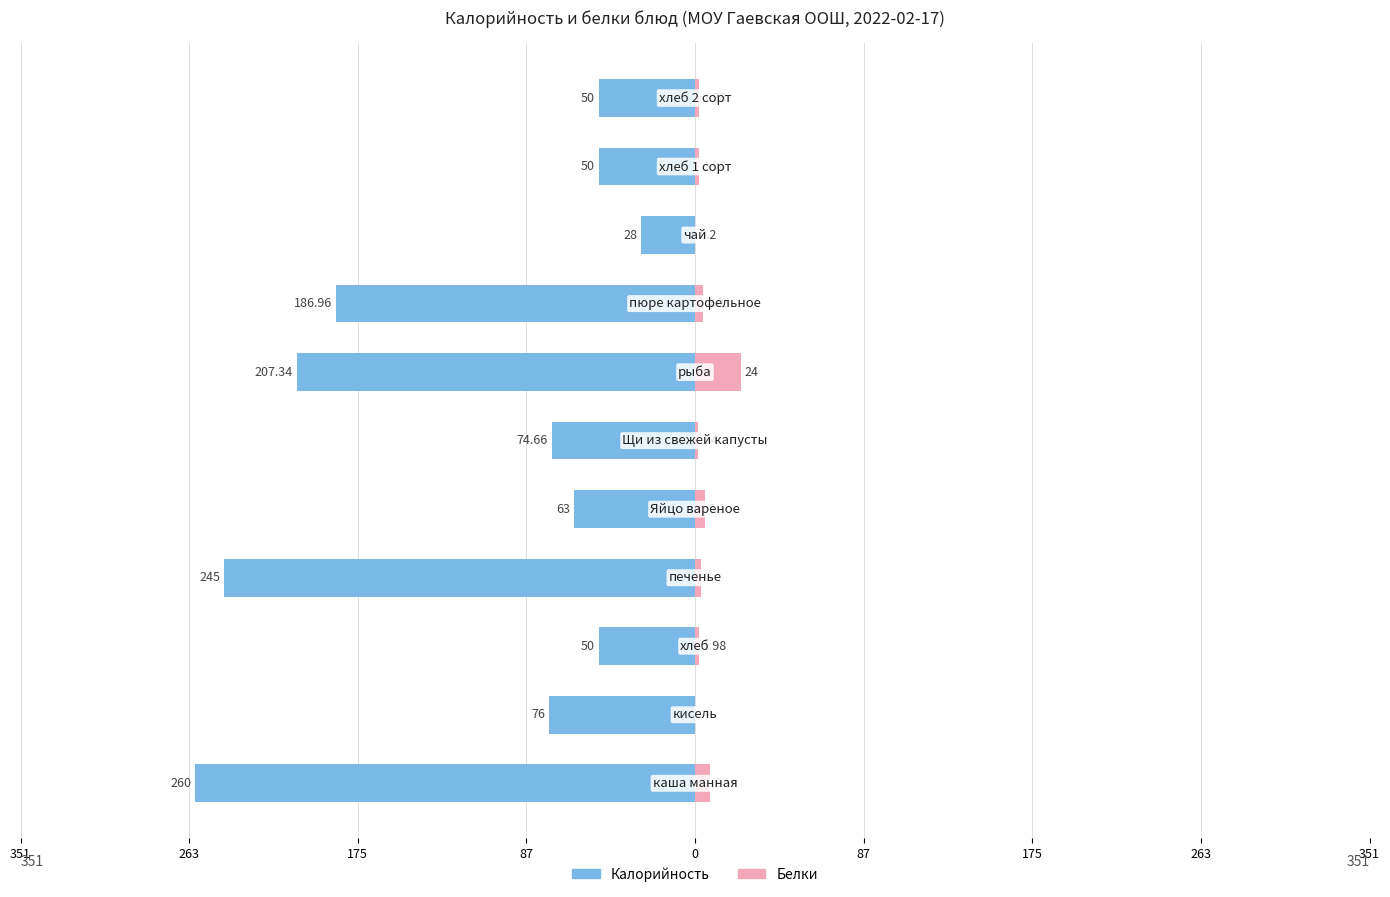

How many groups of bars are there?

11